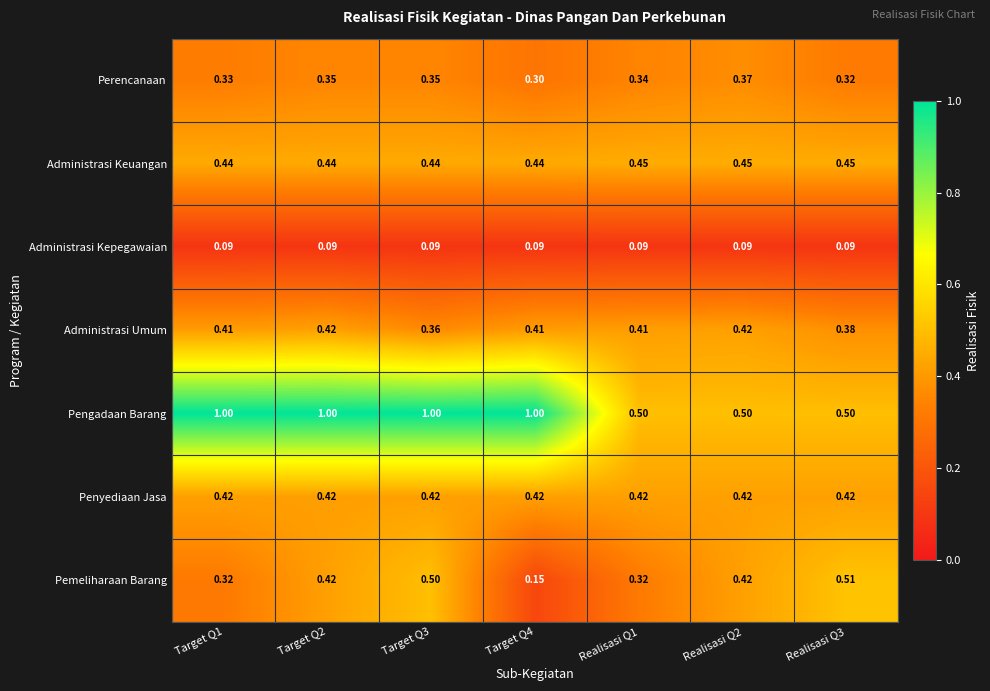

At Realisasi Q1, list the series in order from largest to smallest.

Pengadaan Barang, Administrasi Keuangan, Penyediaan Jasa, Administrasi Umum, Perencanaan, Pemeliharaan Barang, Administrasi Kepegawaian